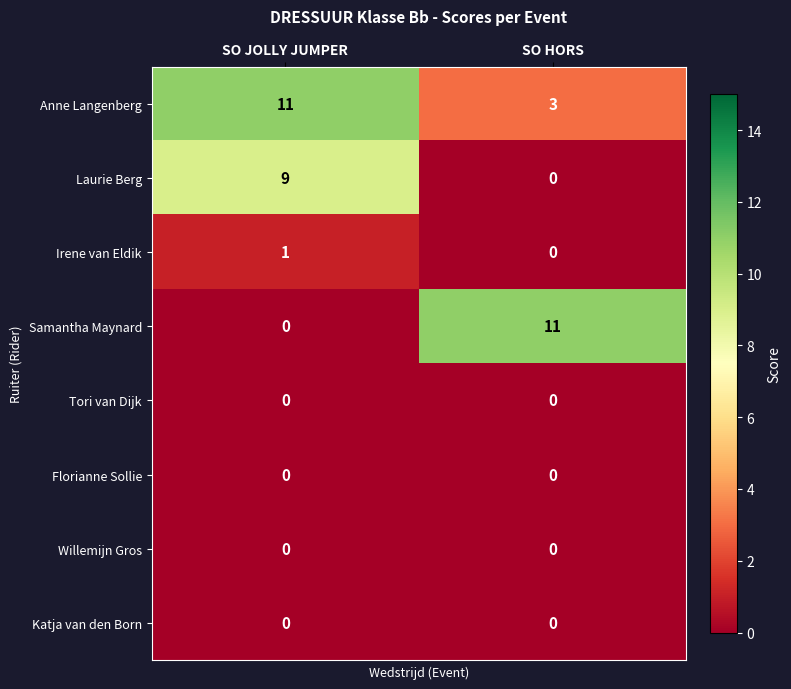

Reading left to right, what are all the values shown in this chart?

Anne Langenberg: SO JOLLY JUMPER=11	SO HORS=3
Laurie Berg: SO JOLLY JUMPER=9	SO HORS=0
Irene van Eldik: SO JOLLY JUMPER=1	SO HORS=0
Samantha Maynard: SO JOLLY JUMPER=0	SO HORS=11
Tori van Dijk: SO JOLLY JUMPER=0	SO HORS=0
Florianne Sollie: SO JOLLY JUMPER=0	SO HORS=0
Willemijn Gros: SO JOLLY JUMPER=0	SO HORS=0
Katja van den Born: SO JOLLY JUMPER=0	SO HORS=0